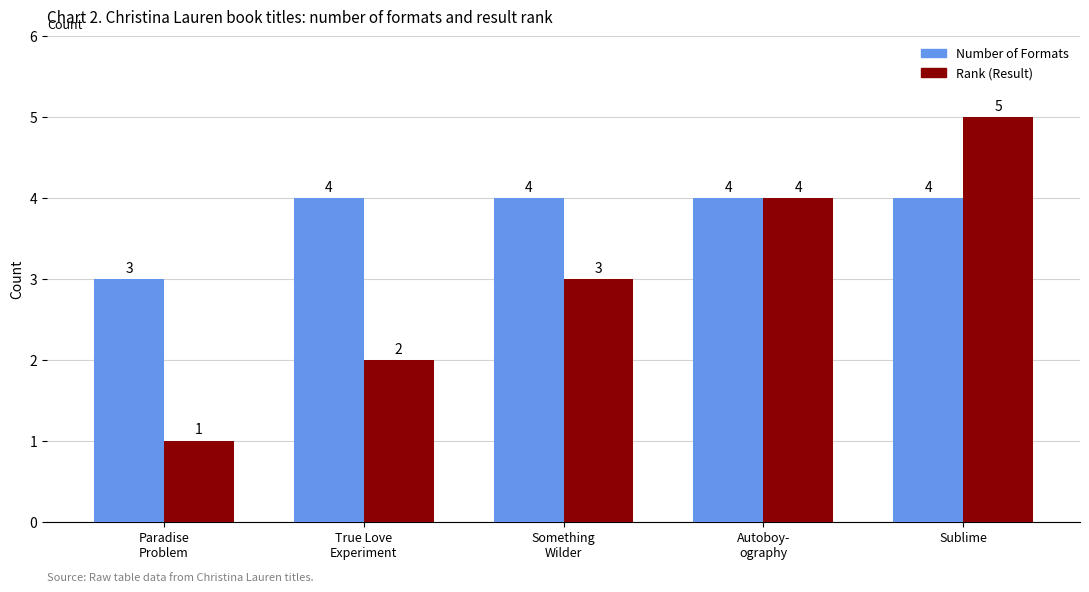

Which category has the lowest value in the Rank (Result) series?

Paradise
Problem